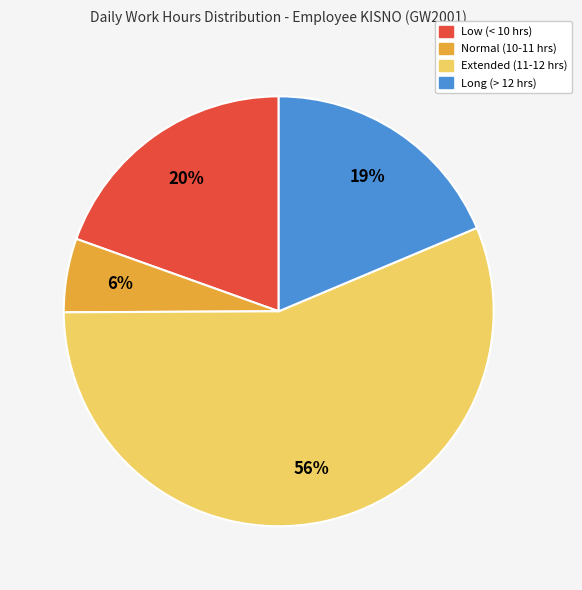

Is there any slice that represents more than half of the pie?

Yes